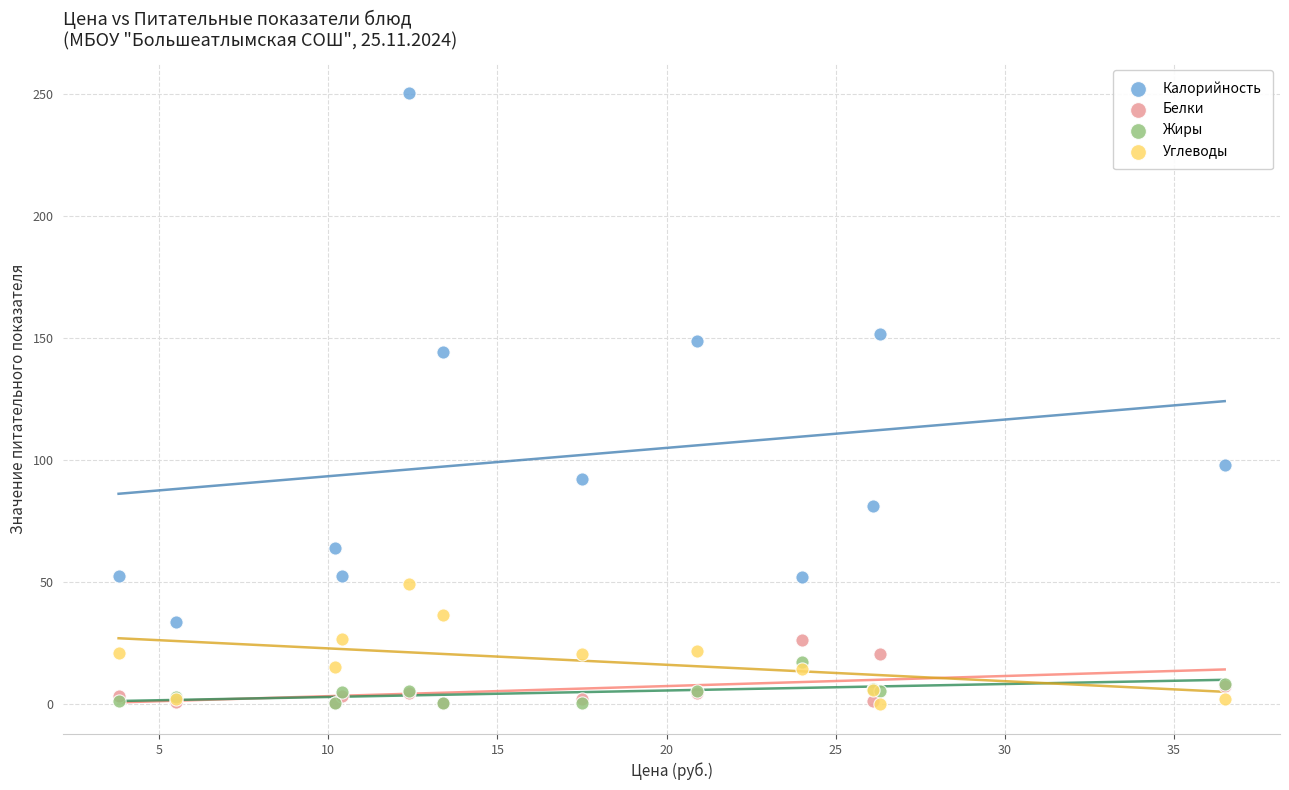

Which series has the largest Y range (max minus min)?

Калорийность